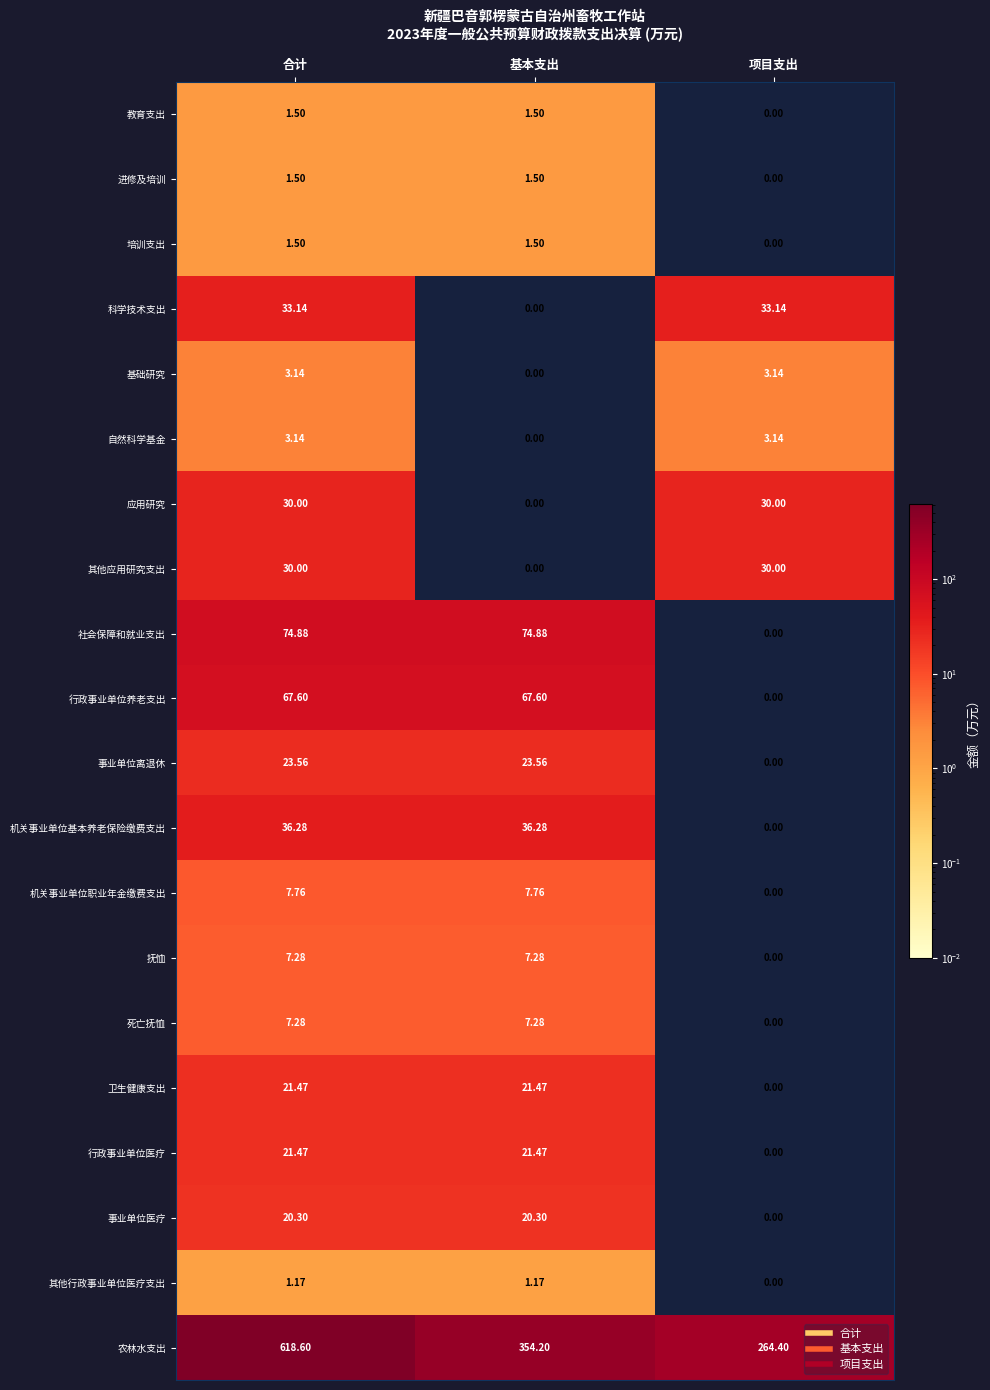

Which series has the largest range (max minus min)?

农林水支出